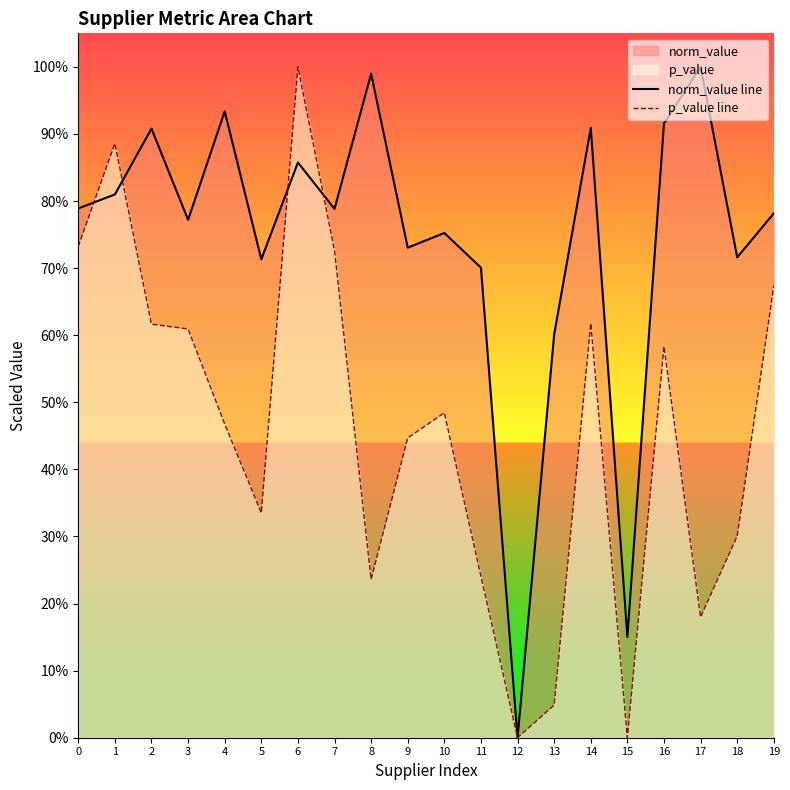

Between 3 and 14, which series saw the biggest shift?

norm_value line